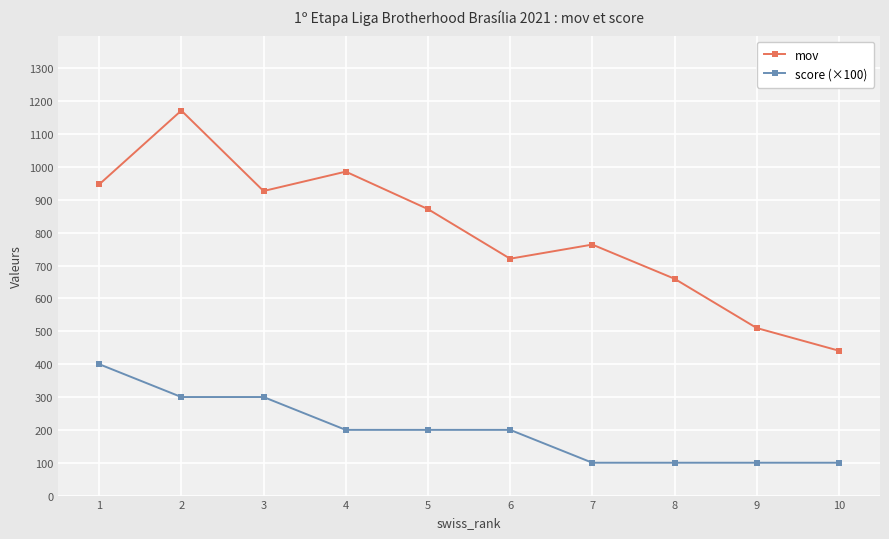

How many score (×100) values are between 100 and 300?

9